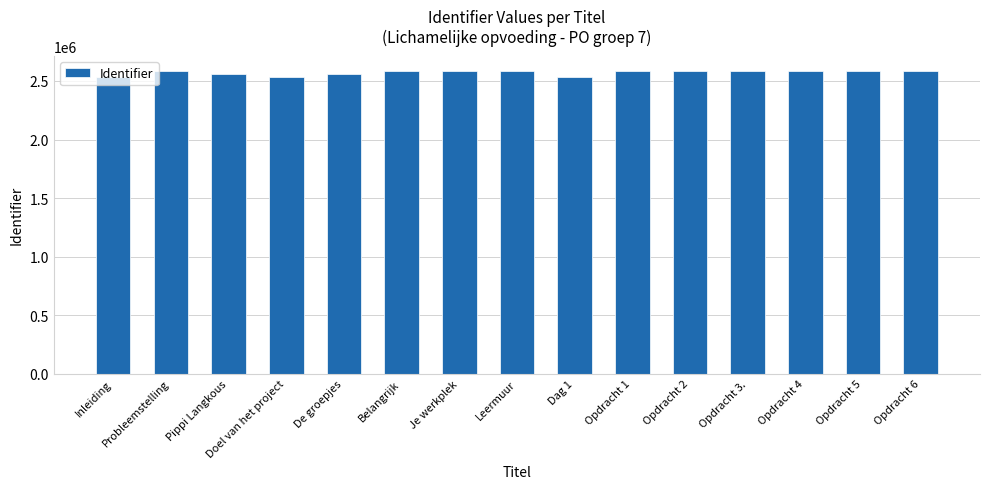

What is the sum of the values at Opdracht 5 and Belangrijk?

5162818